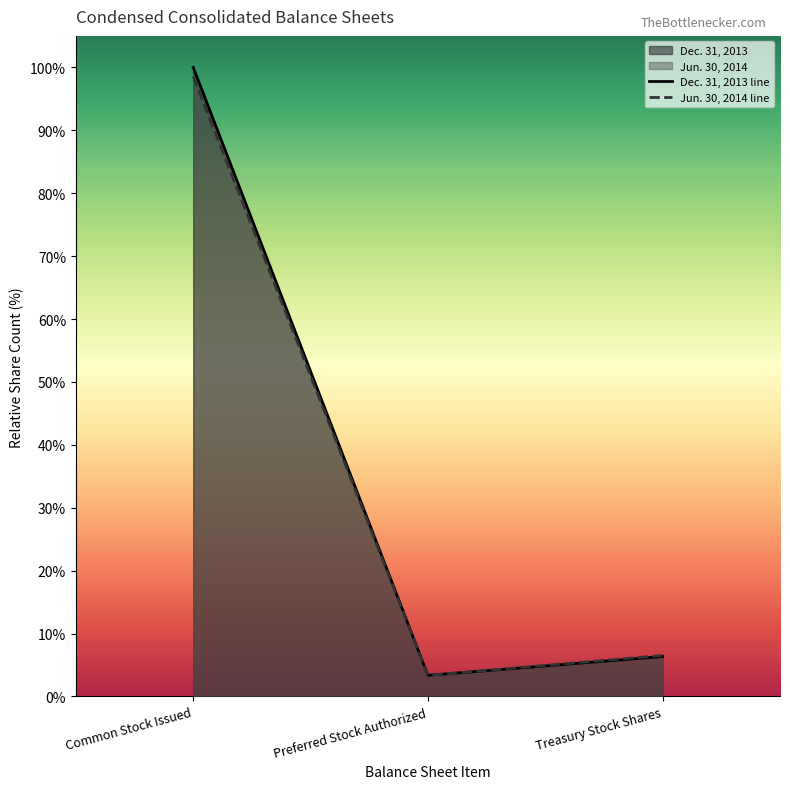

Which series changed the most between Common Stock Issued and Preferred Stock Authorized?

Dec. 31, 2013 line